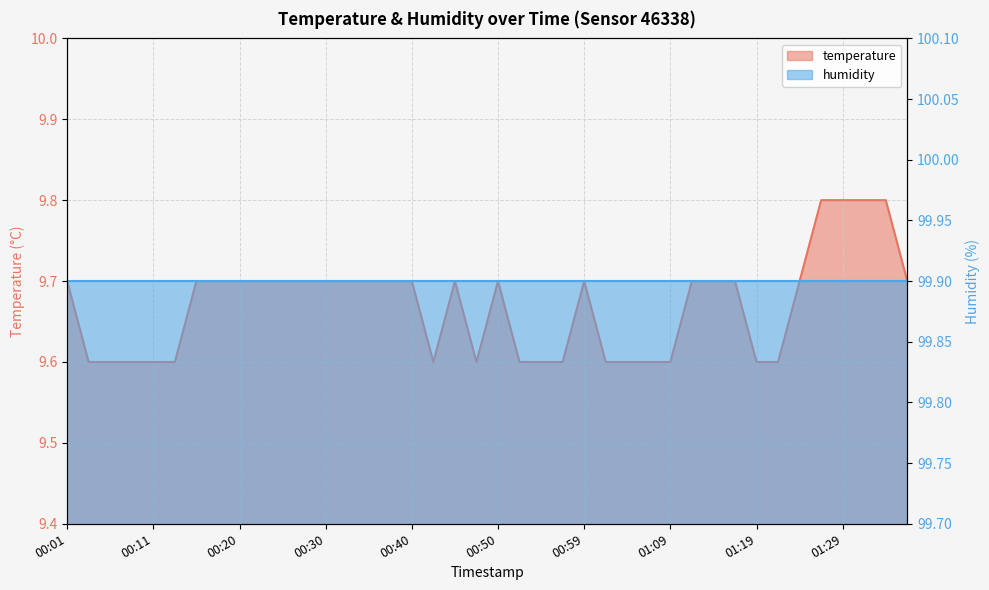

What is the value of the 15th point from the left?

9.7